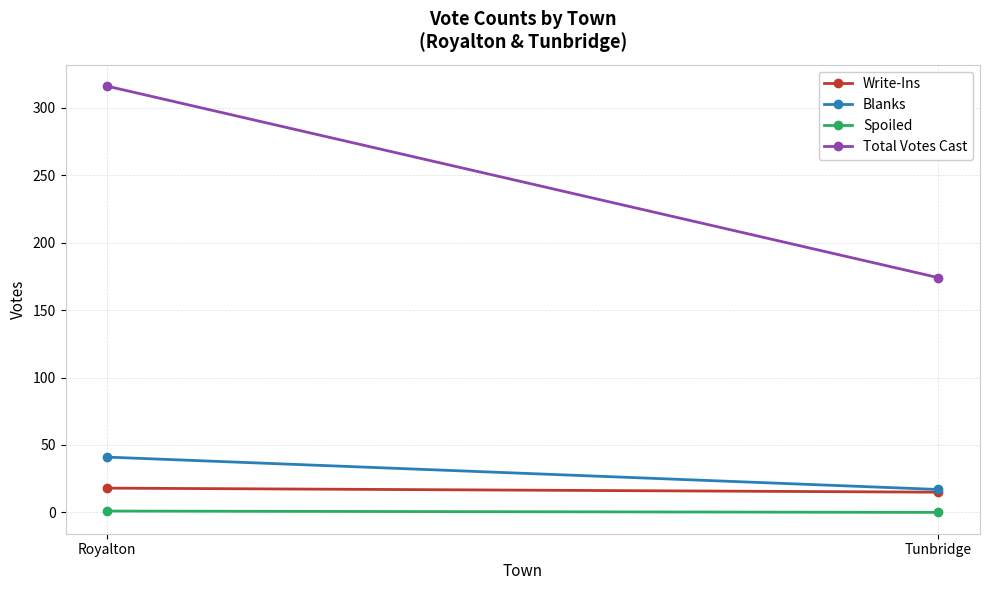

At which label does Blanks reach its peak?

Royalton